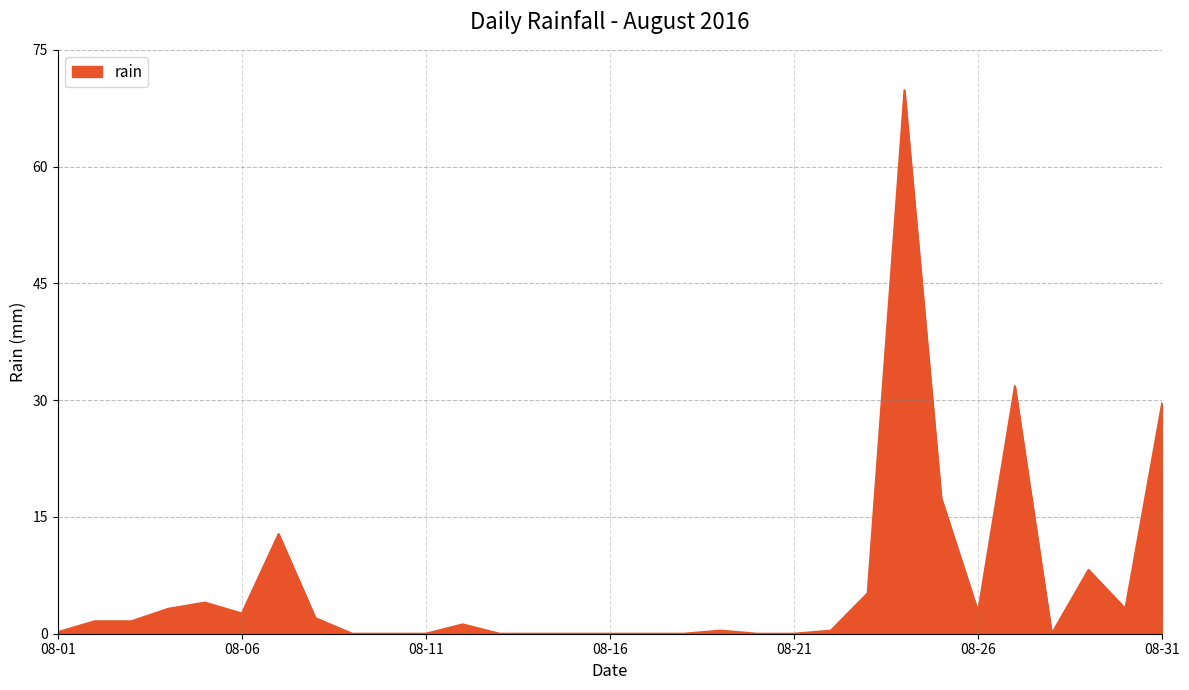

What is the greatest value displayed?

69.8